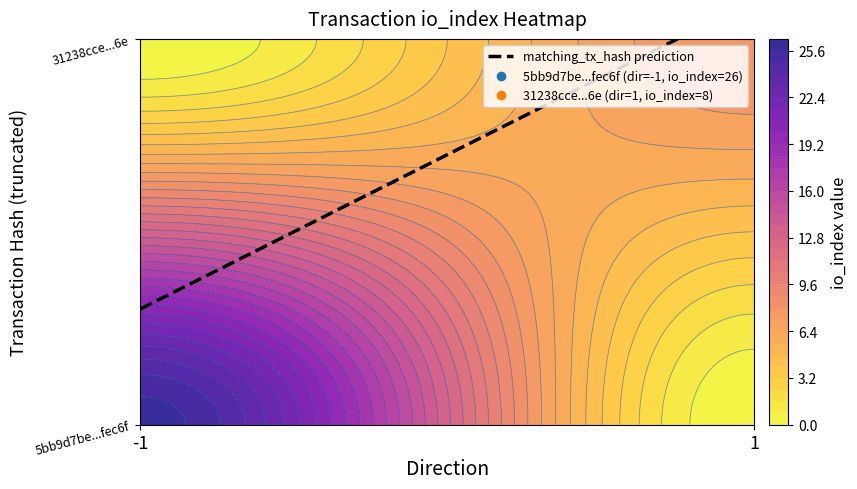

Which series has the largest range (max minus min)?

5bb9d7be0a17192c8b25b2ee0e73f51b26fec6f